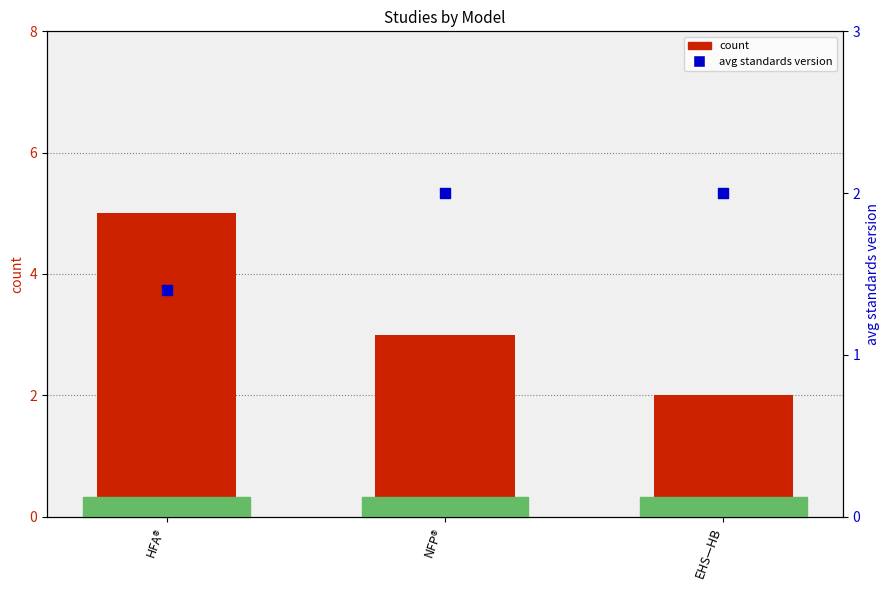

At how many categories does at least one series exceed 4?

1